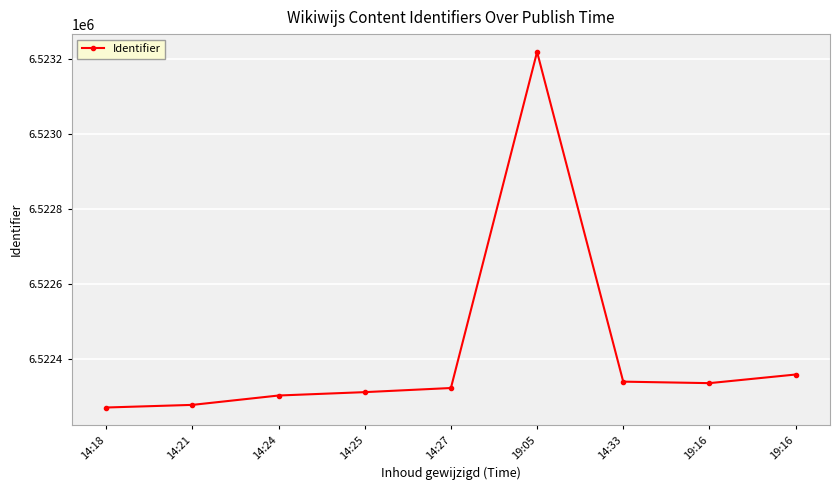

How many lines are shown in the chart?

1